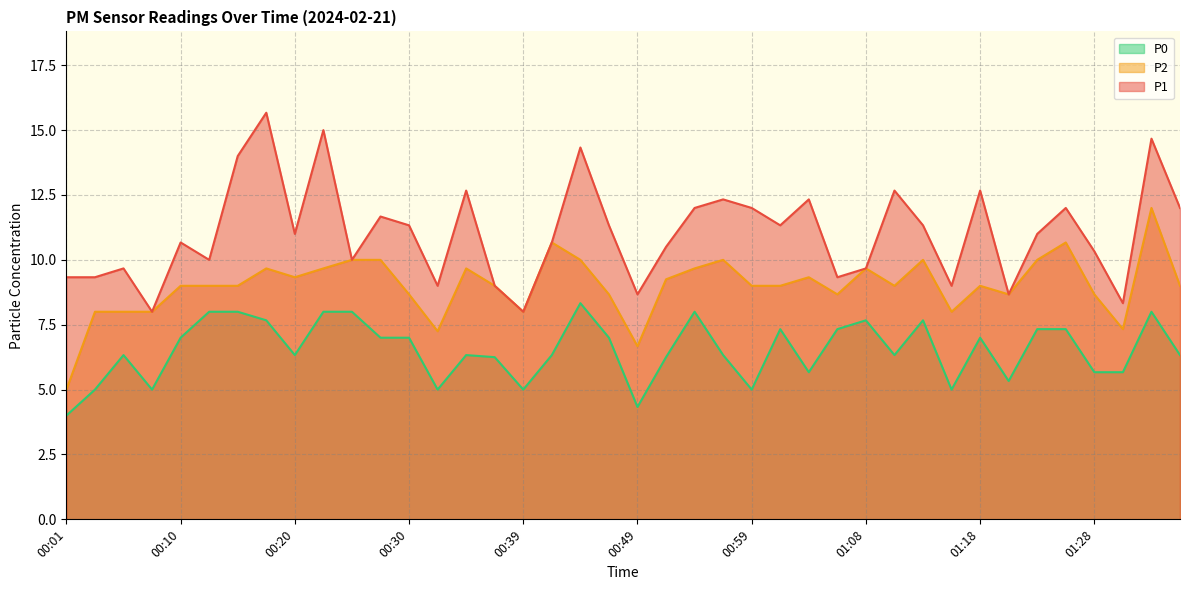

How many interior local peaks does the P0 series have?

9